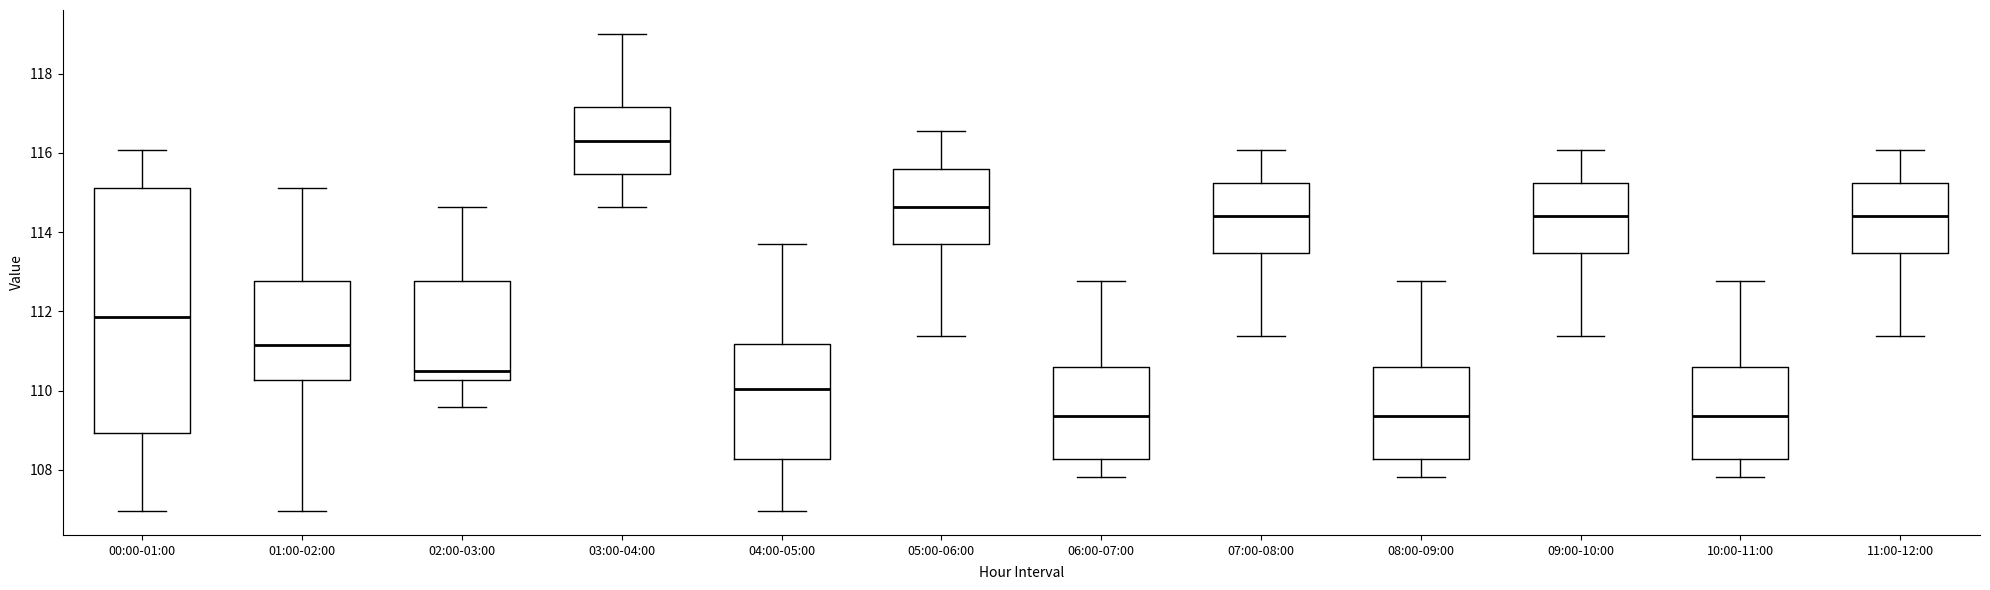

Reading left to right, read every box against the y-axis: the position of its median line, the range the box covers, and the ends of its whiskers. The values are not printed on the chart, so give them approximately, as read against the axis.

00:00-01:00: median 111.8, box 109.0 to 115.2, whiskers 107.0 to 116.0
01:00-02:00: median 111.2, box 110.2 to 112.8, whiskers 107.0 to 115.2
02:00-03:00: median 110.4, box 110.2 to 112.8, whiskers 109.6 to 114.6
03:00-04:00: median 116.4, box 115.4 to 117.2, whiskers 114.6 to 119.0
04:00-05:00: median 110.0, box 108.2 to 111.2, whiskers 107.0 to 113.6
05:00-06:00: median 114.6, box 113.6 to 115.6, whiskers 111.4 to 116.6
06:00-07:00: median 109.4, box 108.2 to 110.6, whiskers 107.8 to 112.8
07:00-08:00: median 114.4, box 113.4 to 115.2, whiskers 111.4 to 116.0
08:00-09:00: median 109.4, box 108.2 to 110.6, whiskers 107.8 to 112.8
09:00-10:00: median 114.4, box 113.4 to 115.2, whiskers 111.4 to 116.0
10:00-11:00: median 109.4, box 108.2 to 110.6, whiskers 107.8 to 112.8
11:00-12:00: median 114.4, box 113.4 to 115.2, whiskers 111.4 to 116.0